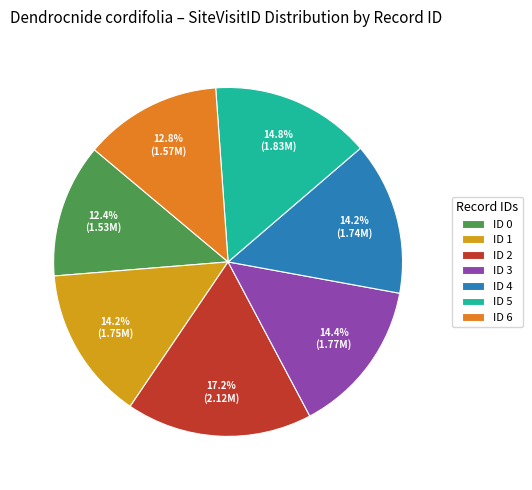

Combined, do ID 3 and ID 2 account for over 50%?

No